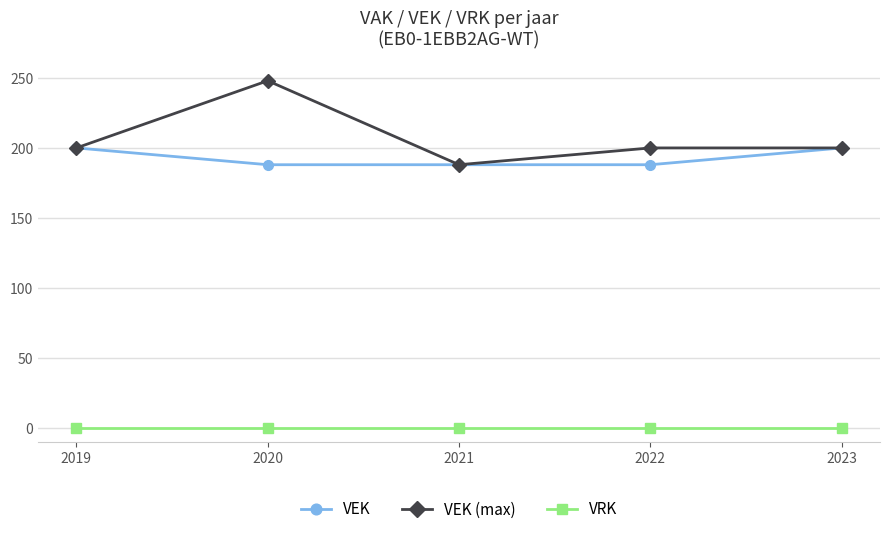

True or false: VEK (max) and VRK cross at least once.

False